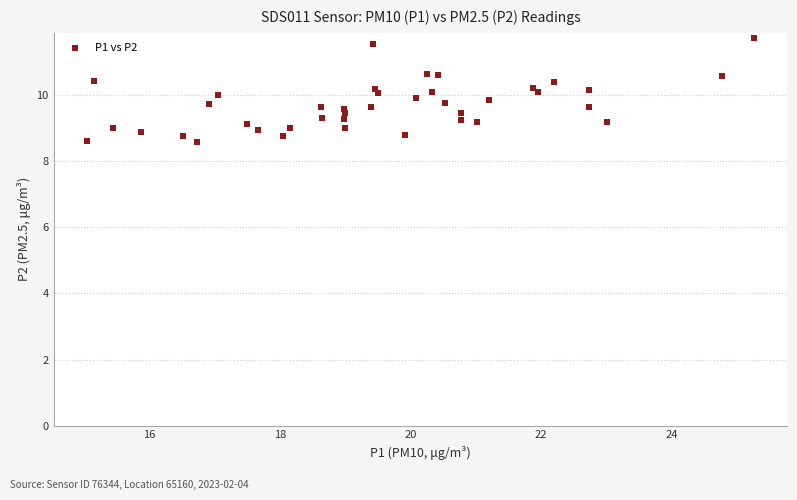

What is the range of Y values (max minus min)?

3.2